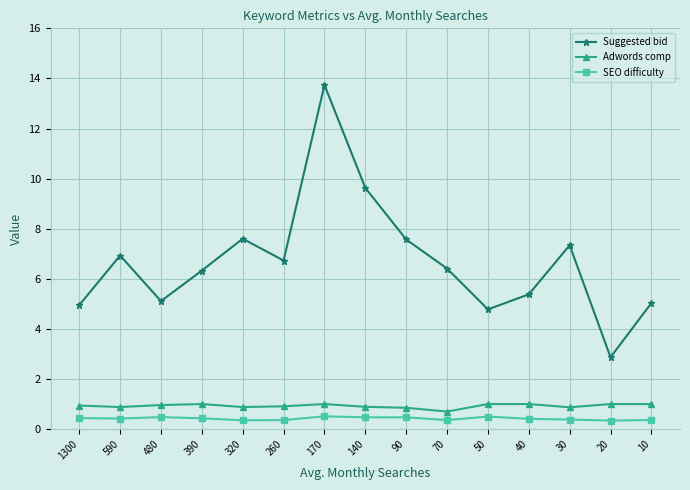

Which category has the highest value across all series?

170